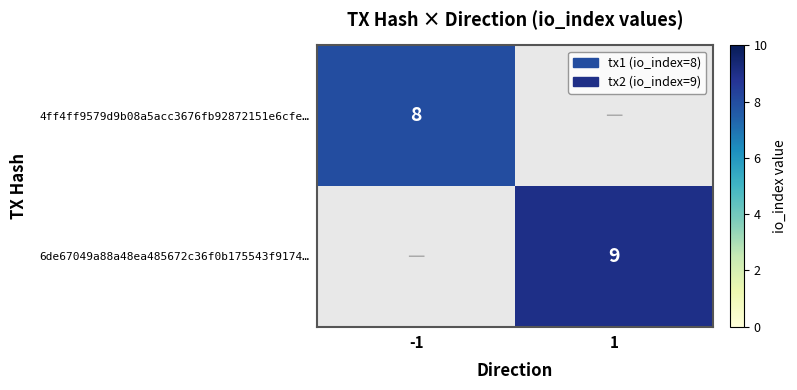

Is it true that 4ff4ff9579d9b08a5acc3676fb92872151e6cfe… equals 8 at -1?

True